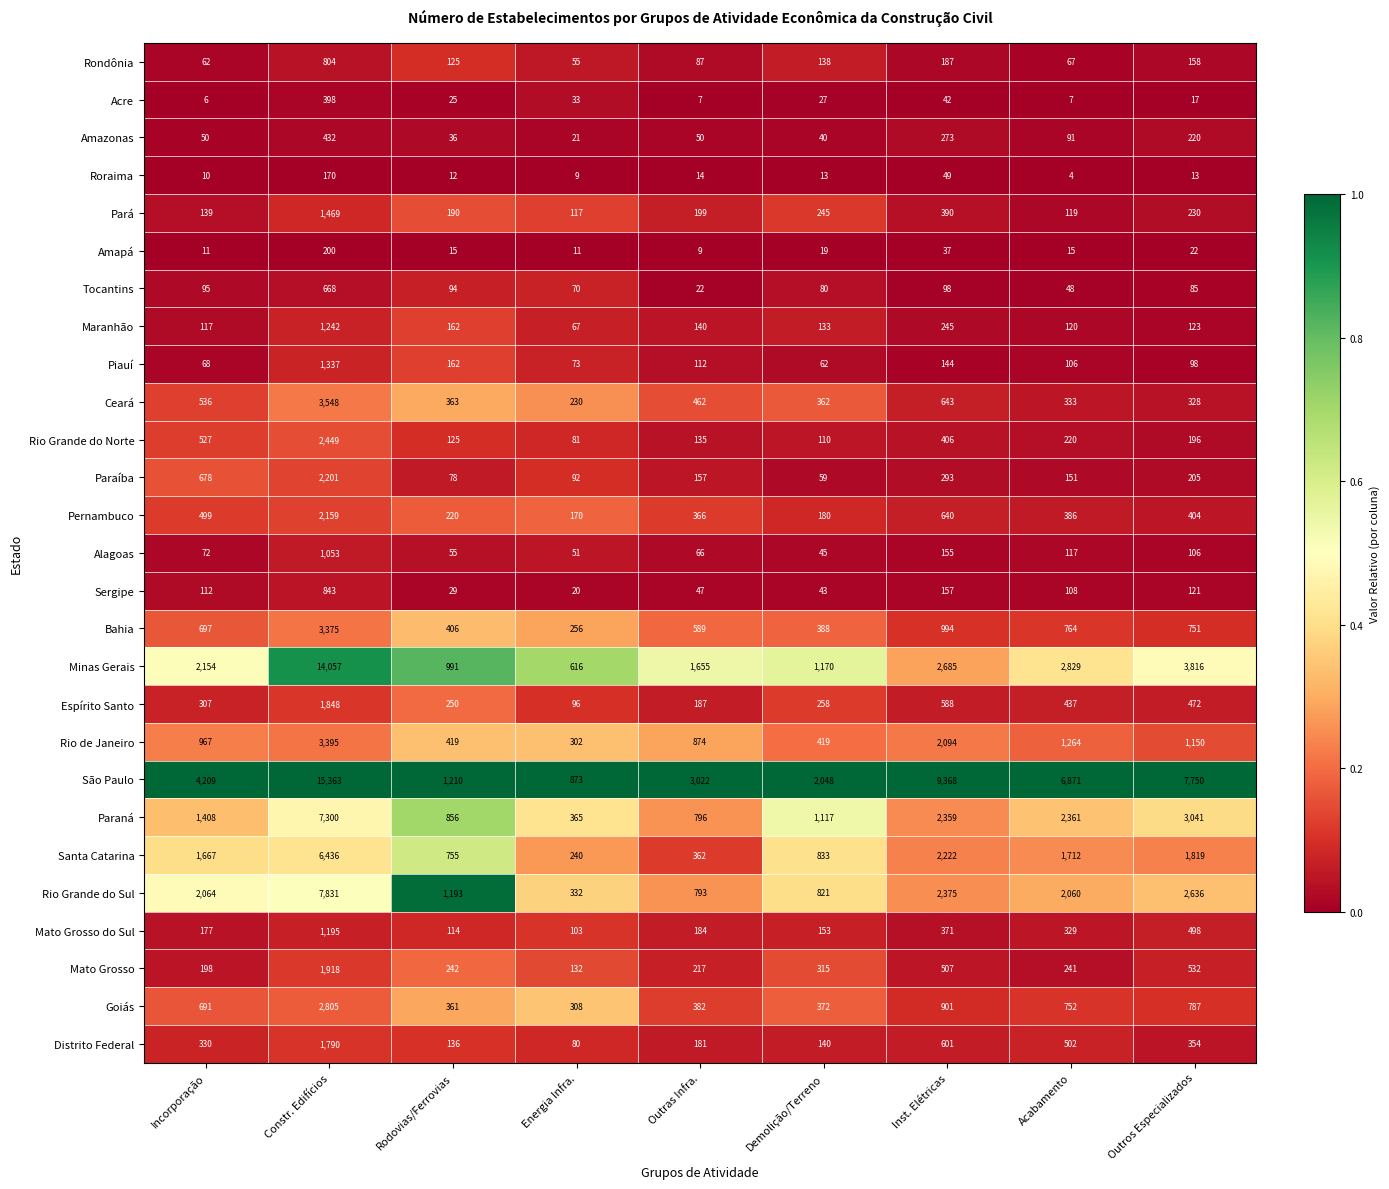

Which category has the lowest value across all series?

Acabamento